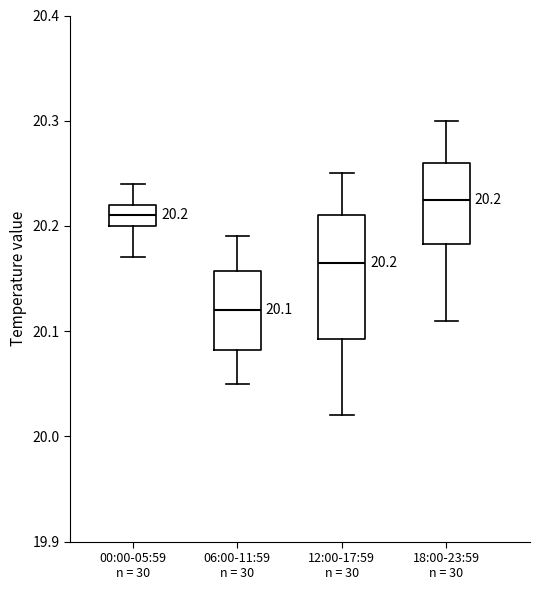

Which box has the lowest median line?

06:00-11:59 n = 30